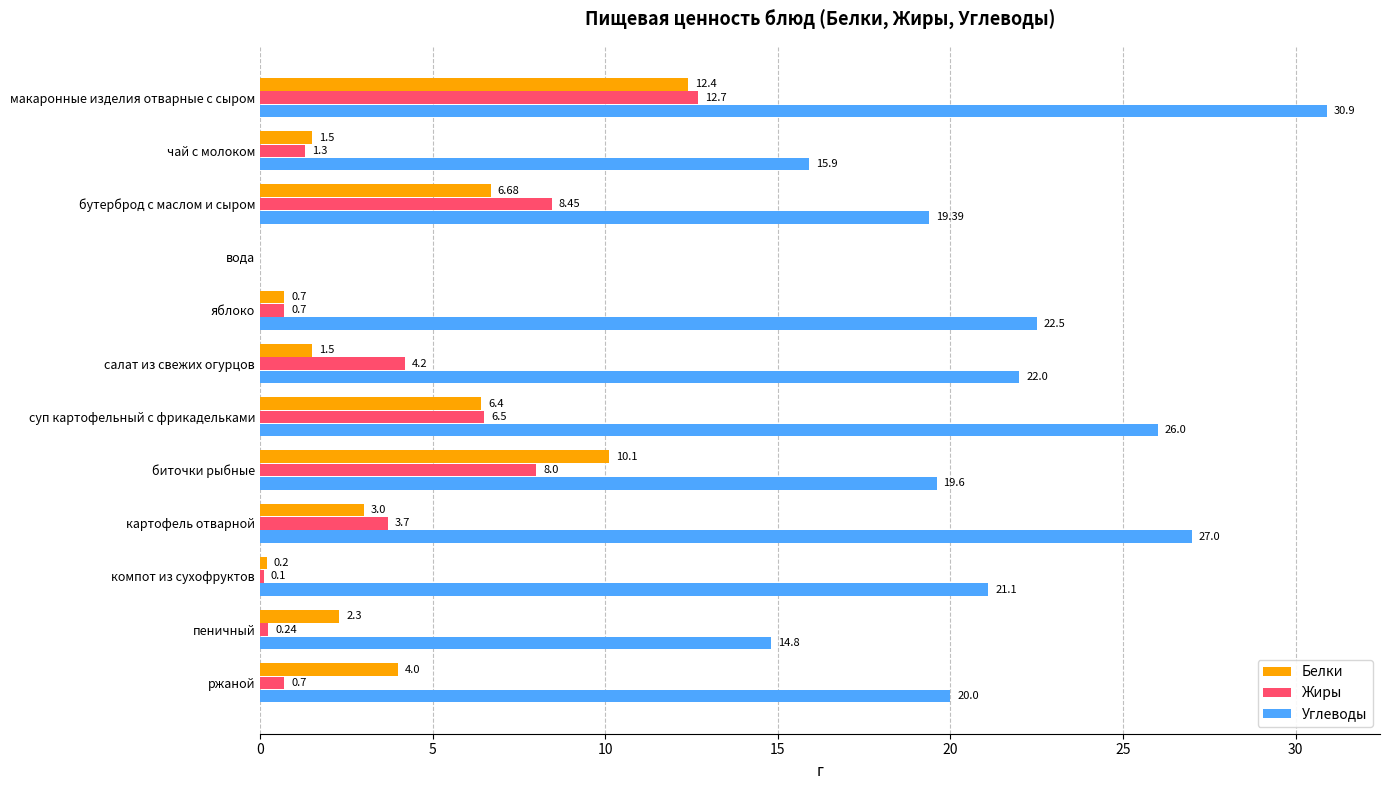

What is the highest value of the Белки series?

12.4